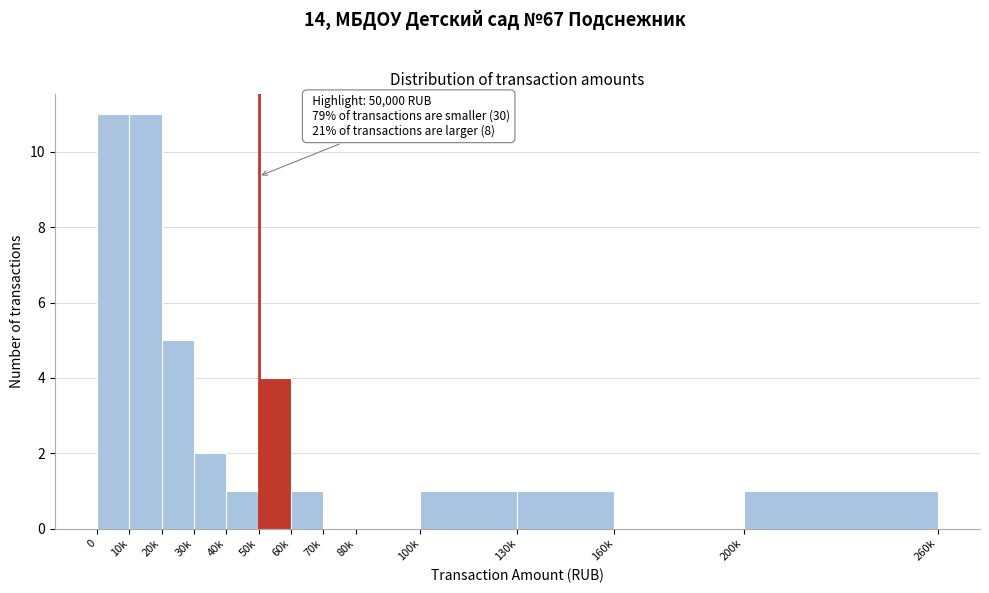

Reading left to right, list all the values displayed in this chart.

0=11	10k=11	20k=5	30k=2	40k=1	50k=4	60k=1	70k=0	80k=0	100k=1	130k=1	160k=0	200k=1